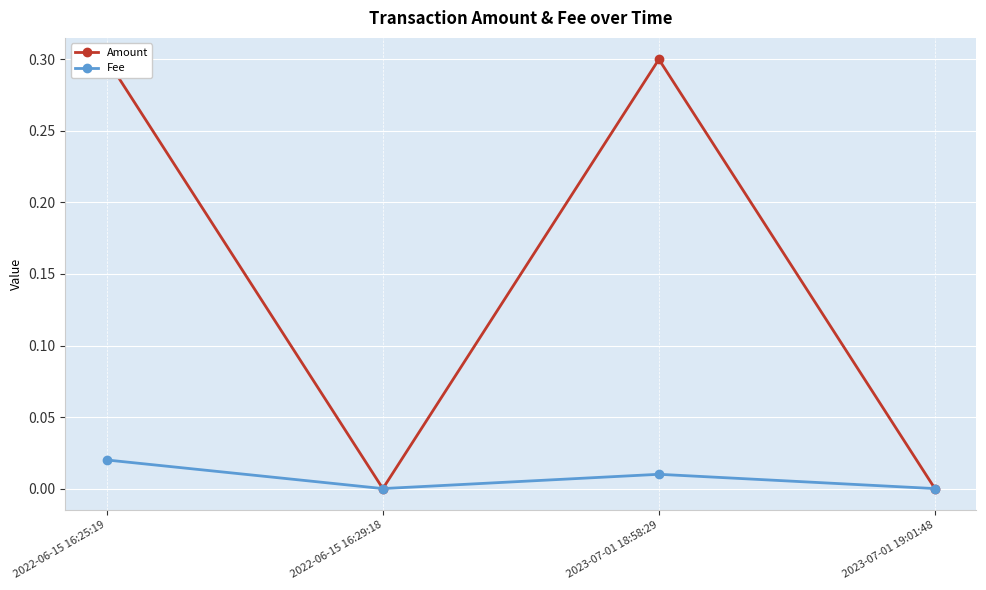

What is the label of the 2nd point from the right?

2023-07-01 18:58:29